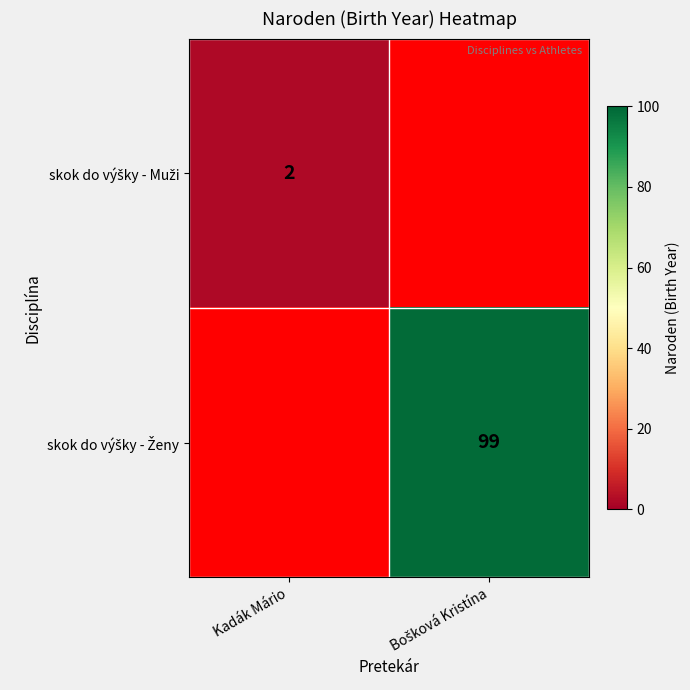

How many positive values does the skok do výšky - Muži series have?

1